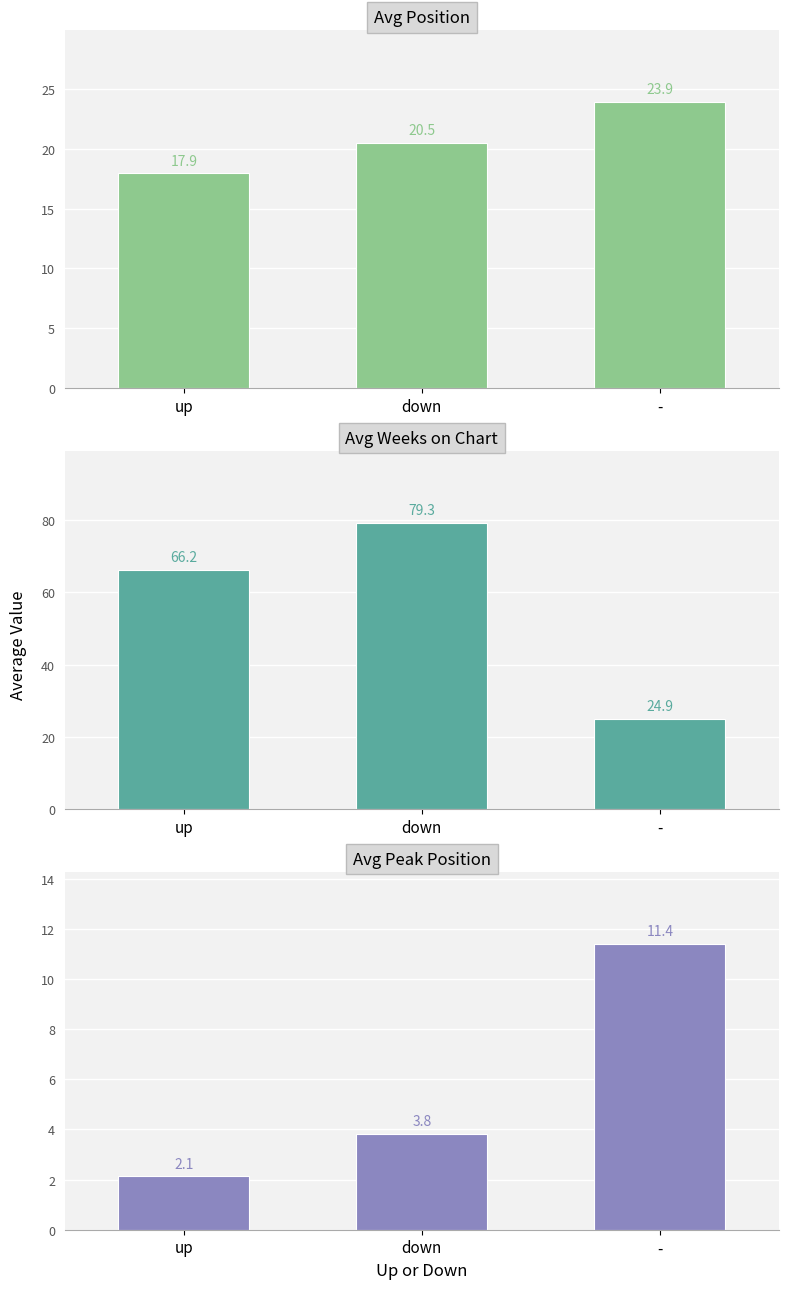

What position from the right is up?

3